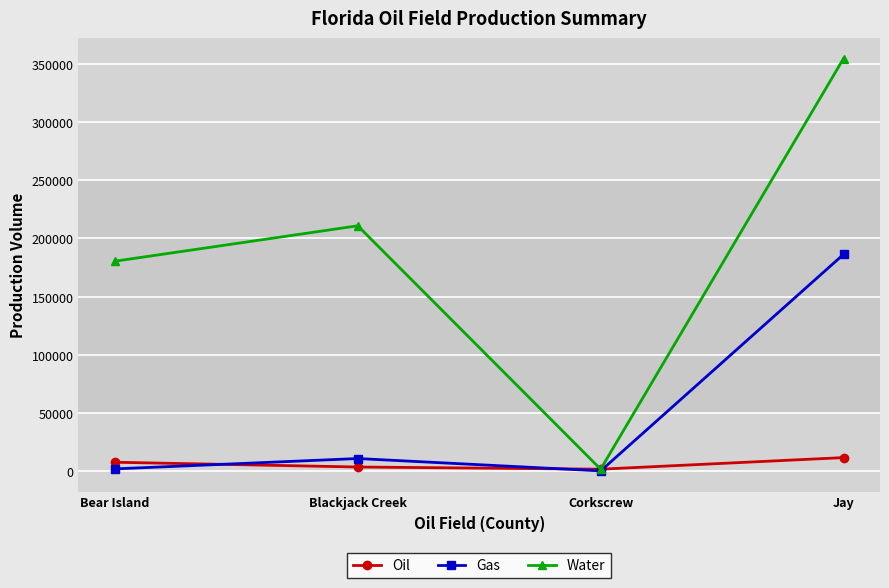

What is the value of the Water point at the 4th from the left?

354761